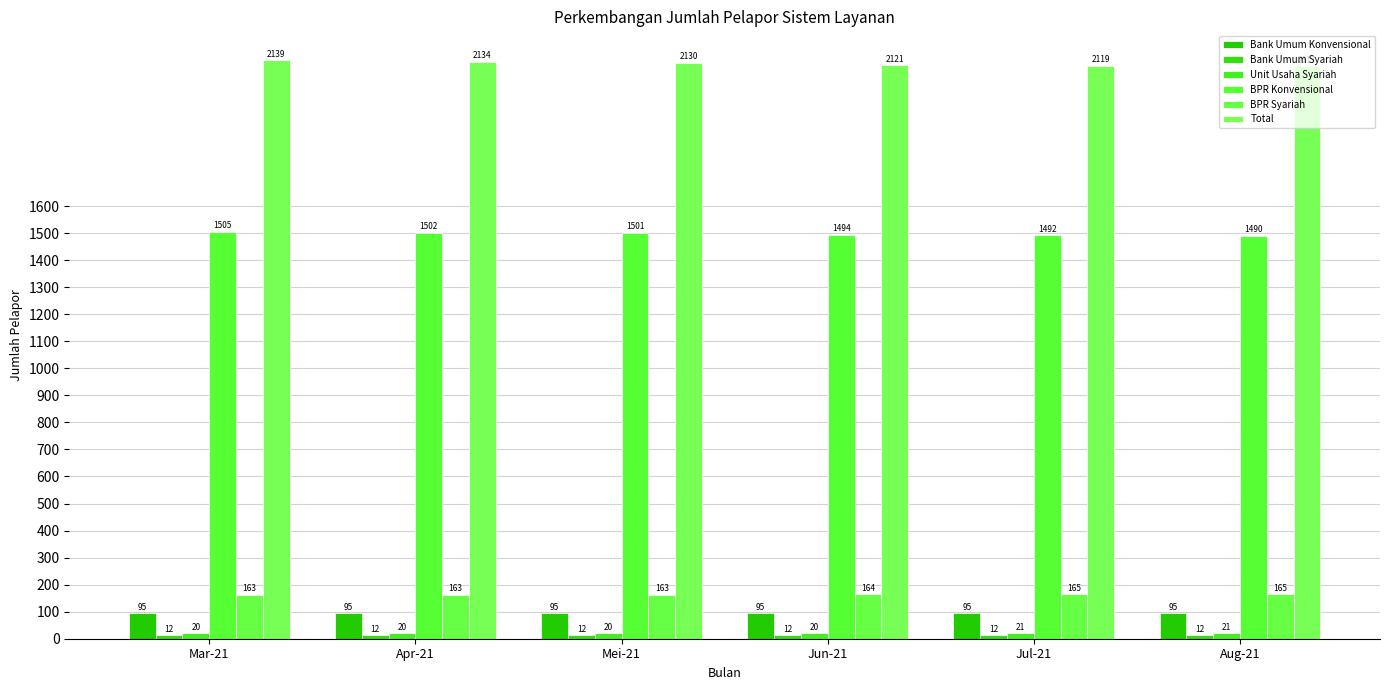

What value does the Bank Umum Syariah series have at Jun-21?

12